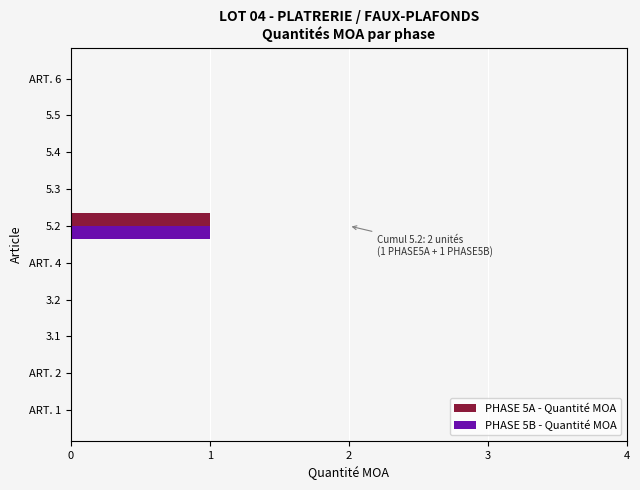

At which category is the sum across all series the highest?

5.2